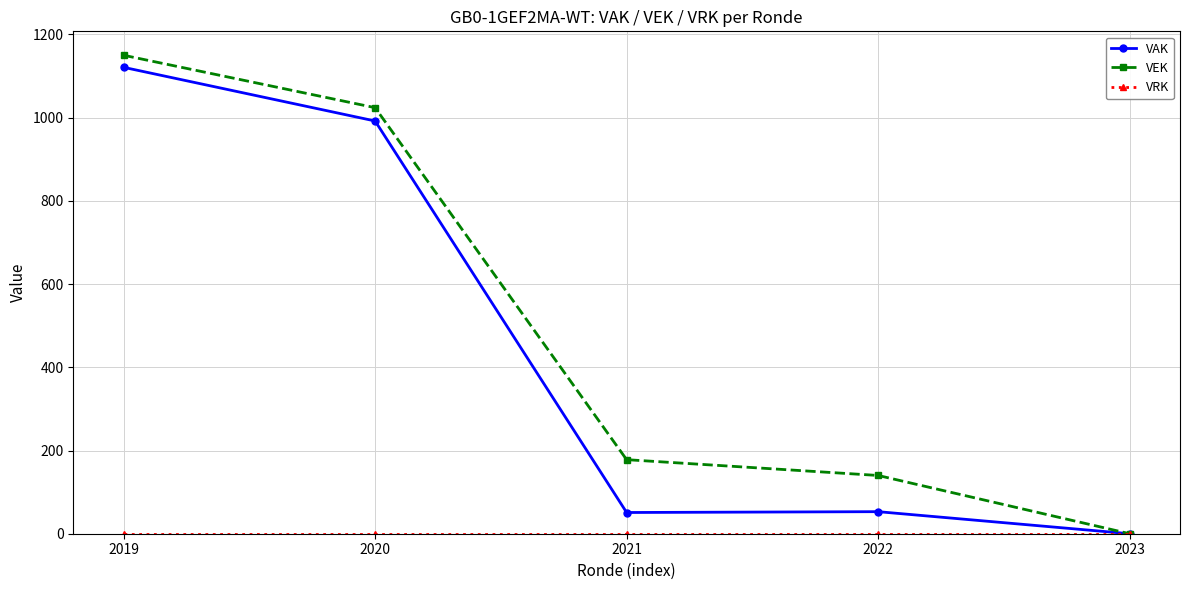

What is the spread (max minus min) of values at 2021?

178